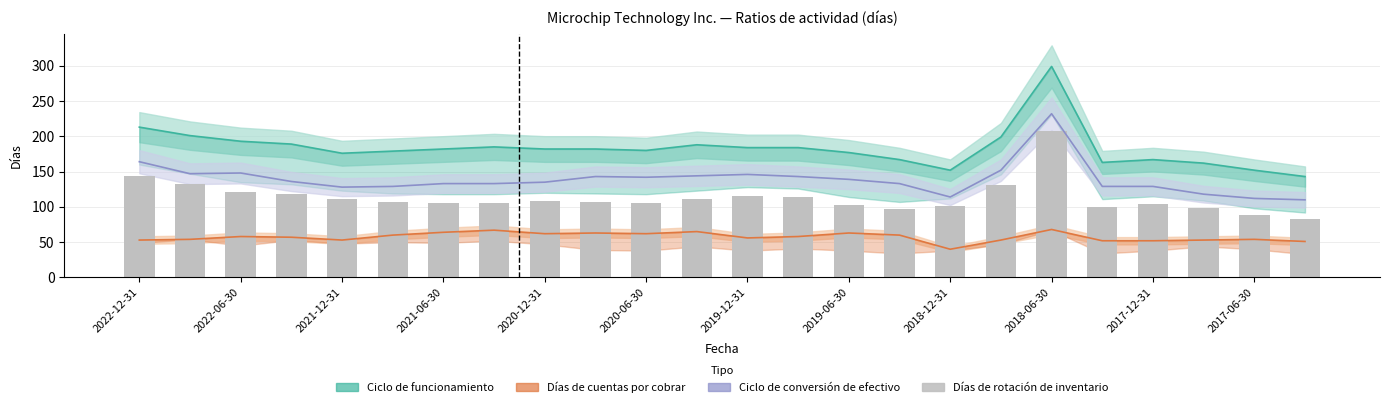

What is the difference between the maximum and second lowest values in the Ciclo de conversión de efectivo series?

120.0